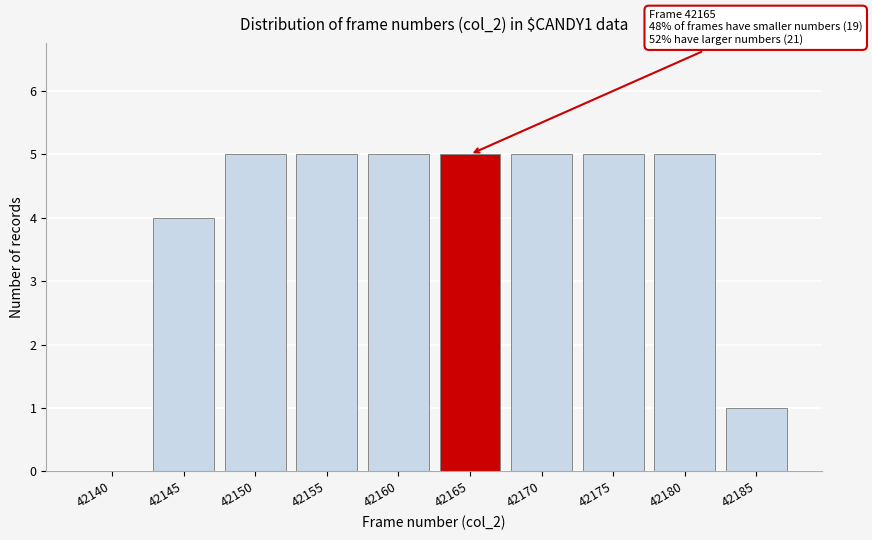

Reading left to right, what are all the values shown in this chart?

42140=0	42145=4	42150=5	42155=5	42160=5	42165=5	42170=5	42175=5	42180=5	42185=1